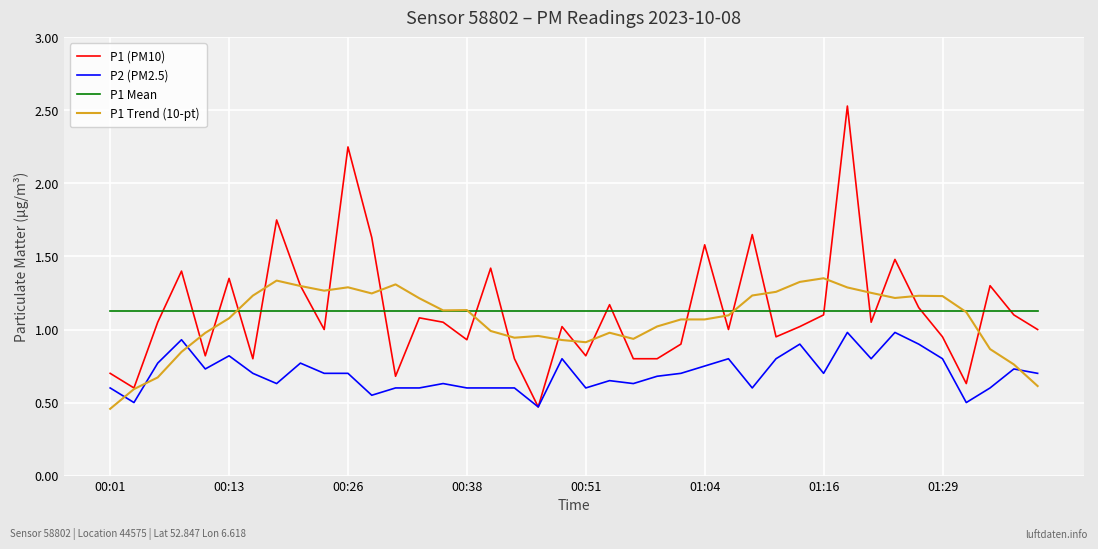

True or false: P2 (PM2.5) has more than 0 interior local peaks.

True